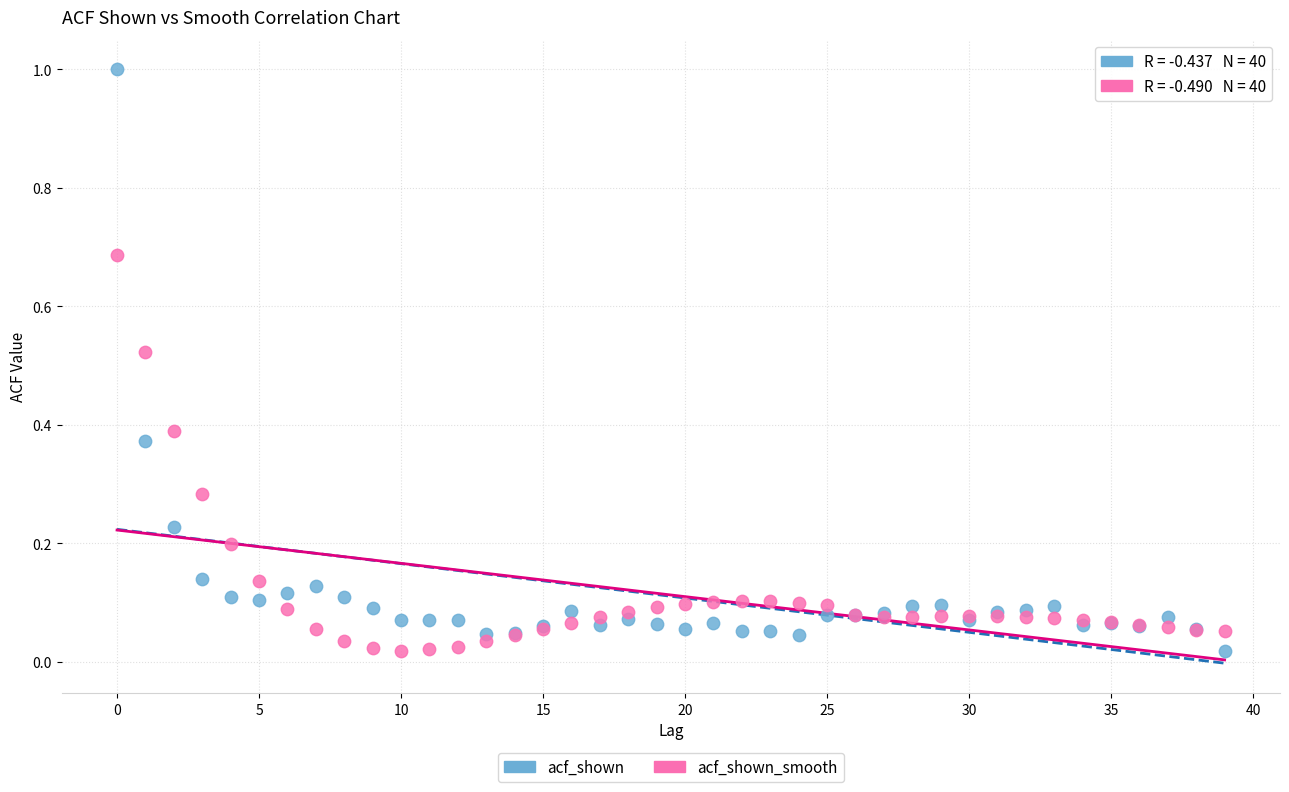

Which series has the widest spread of Y values?

acf_shown